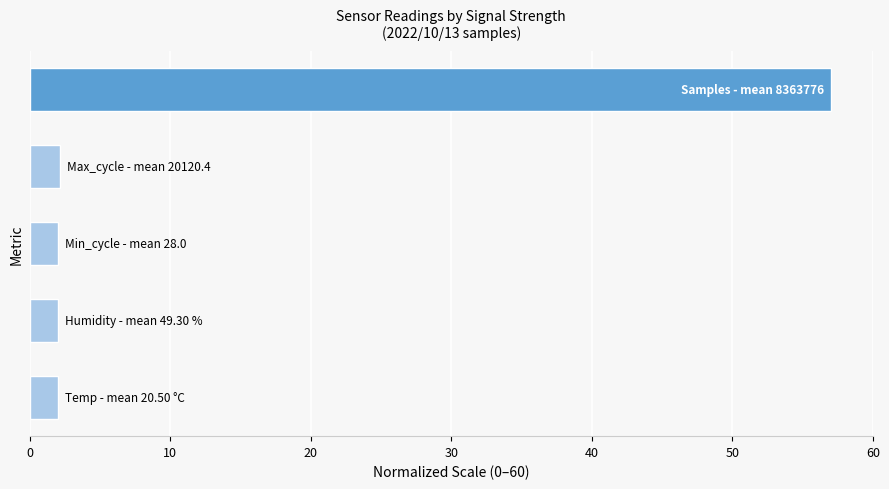

How many categories are shown in the chart?

5